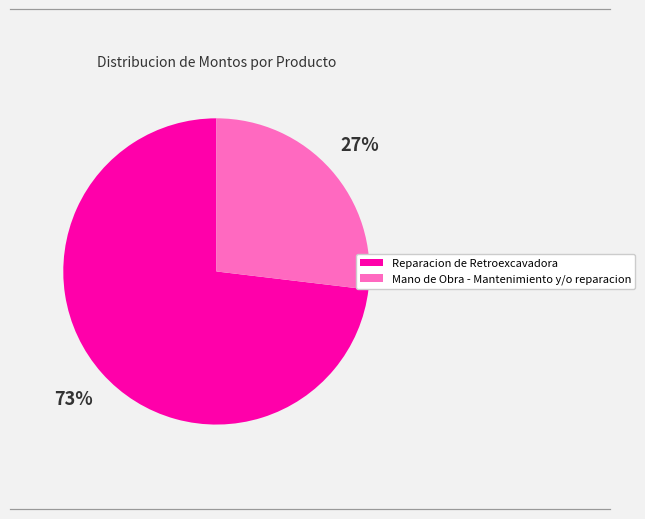

To the nearest percent, what is the difference between the Reparacion de Retroexcavadora and Mano de Obra - Mantenimiento y/o reparacion slice percentages?

46%